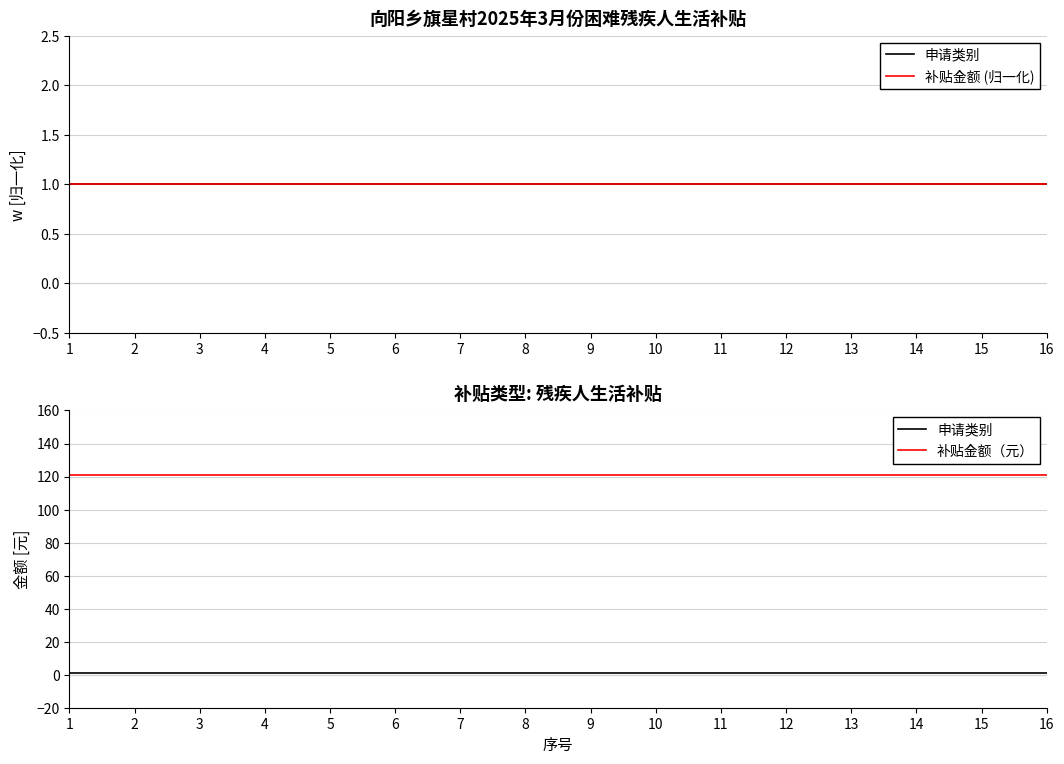

True or false: 补贴金额（元） has a value of 187 at 10.

False